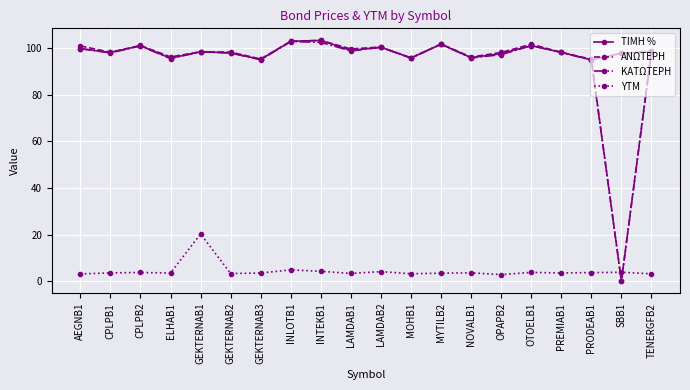

What is the sum of the ΑΝΩΤΕΡΗ values at MOHB1 and LAMDAB2?

196.4